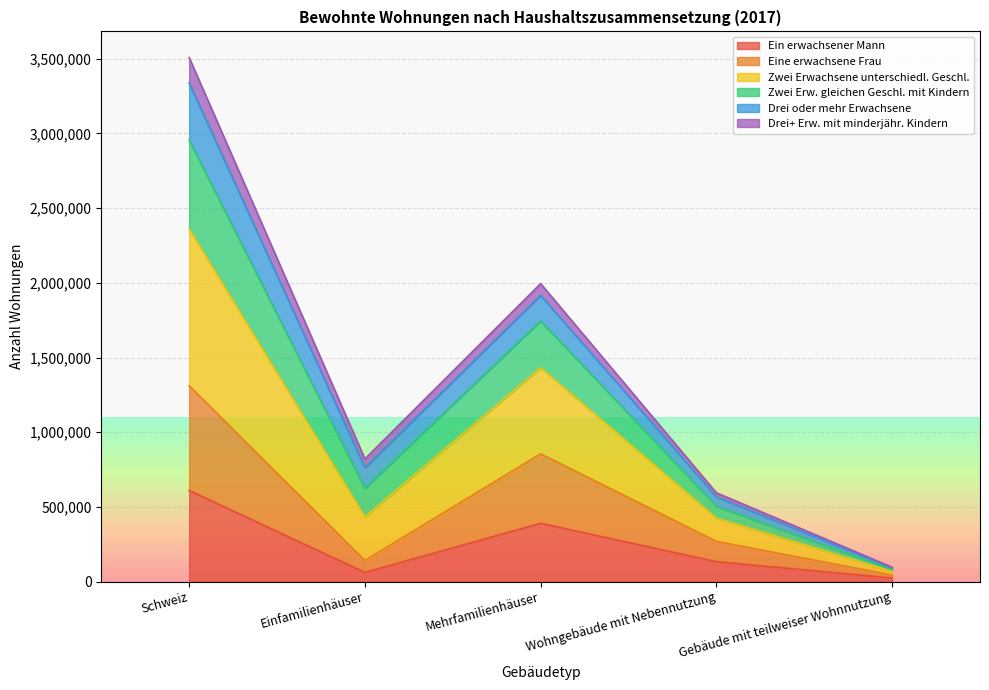

The Ein erwachsener Mann series shows 610450 at Schweiz. True or false?

True